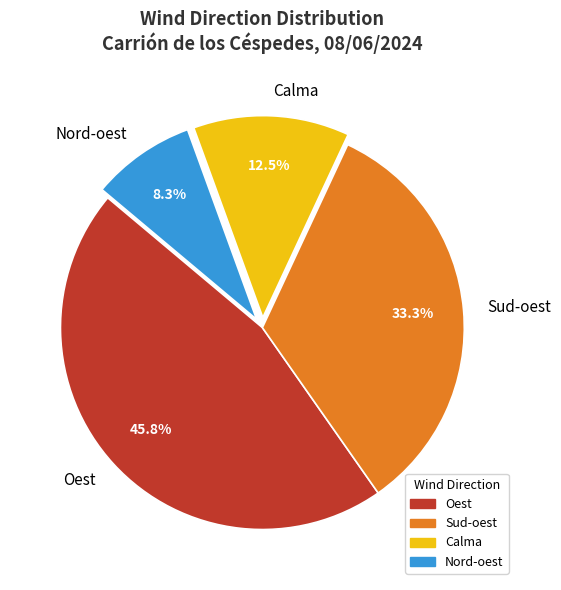

How many segments does this pie chart have?

4